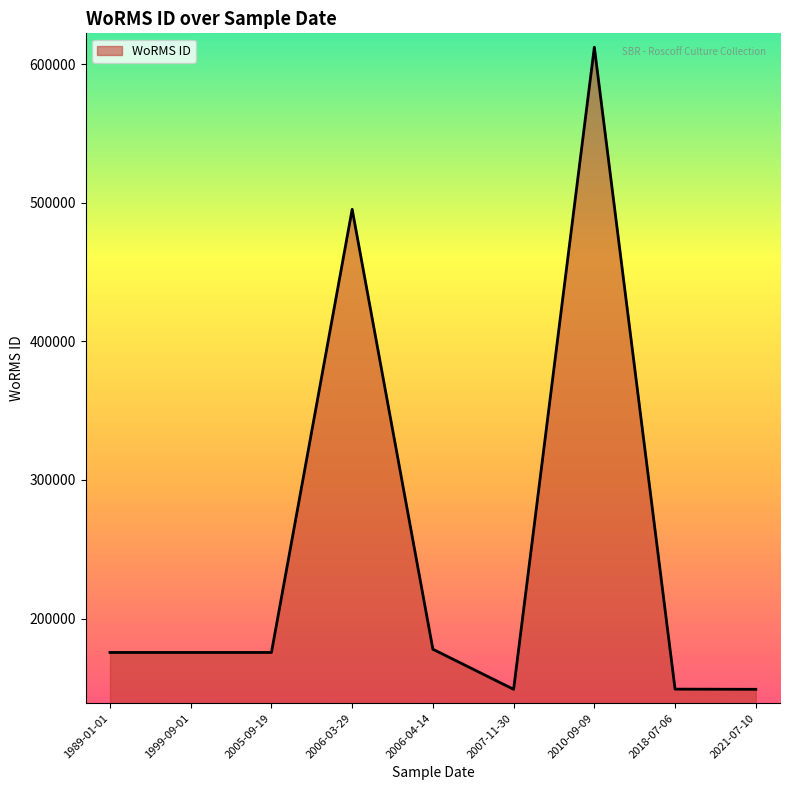

What is the difference between the values at 2006-03-29 and 1989-01-01?

319634